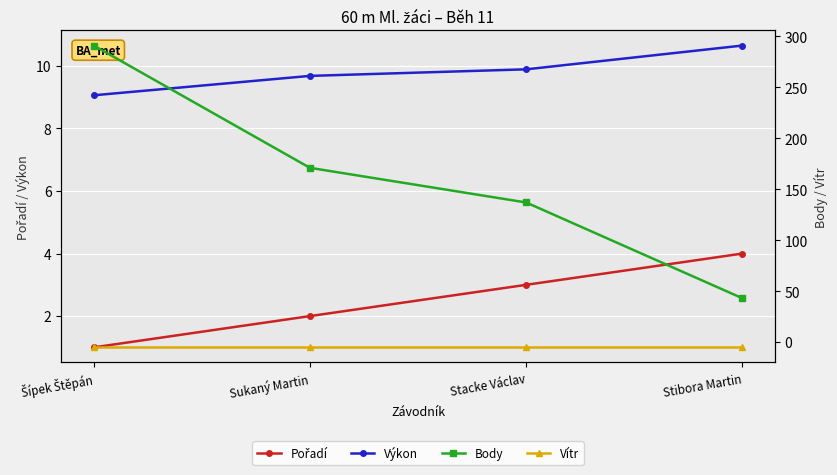

What is the average value of the Vítr series?

-5.2